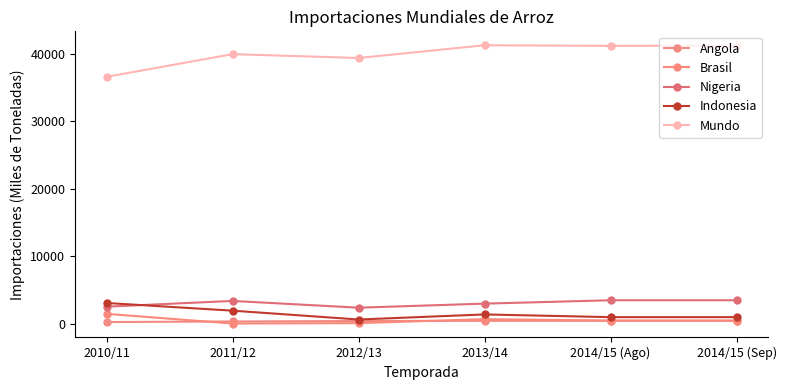

How many lines are shown in the chart?

5